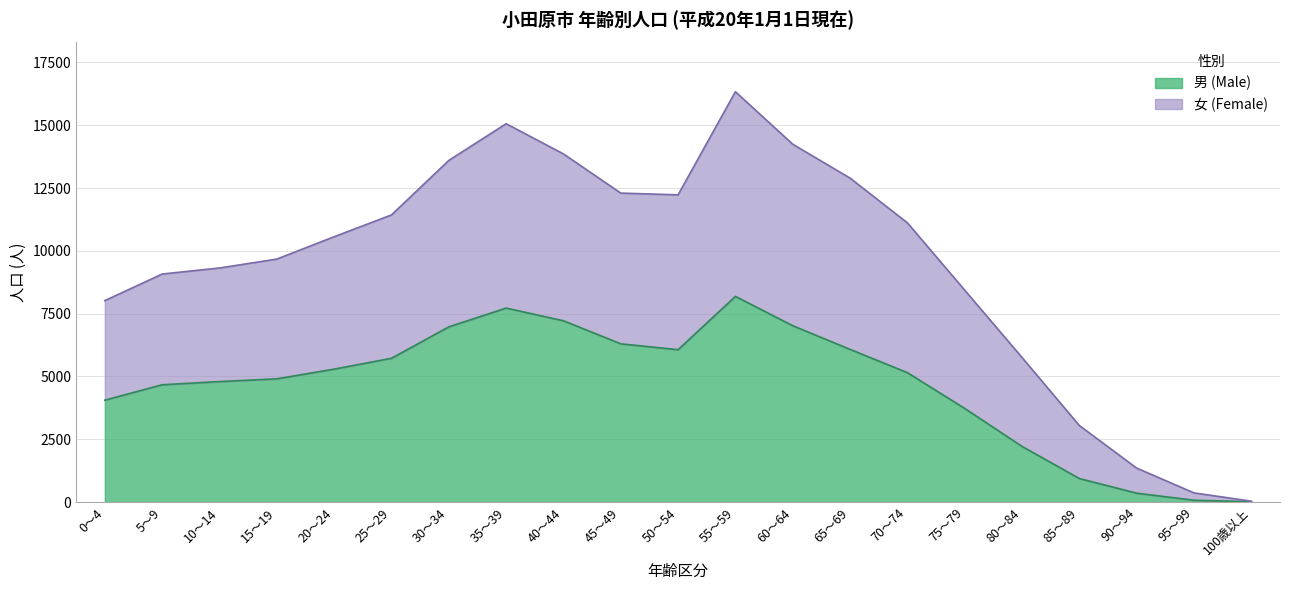

Where does the 女 (Female) series first go above 10563?

25～29